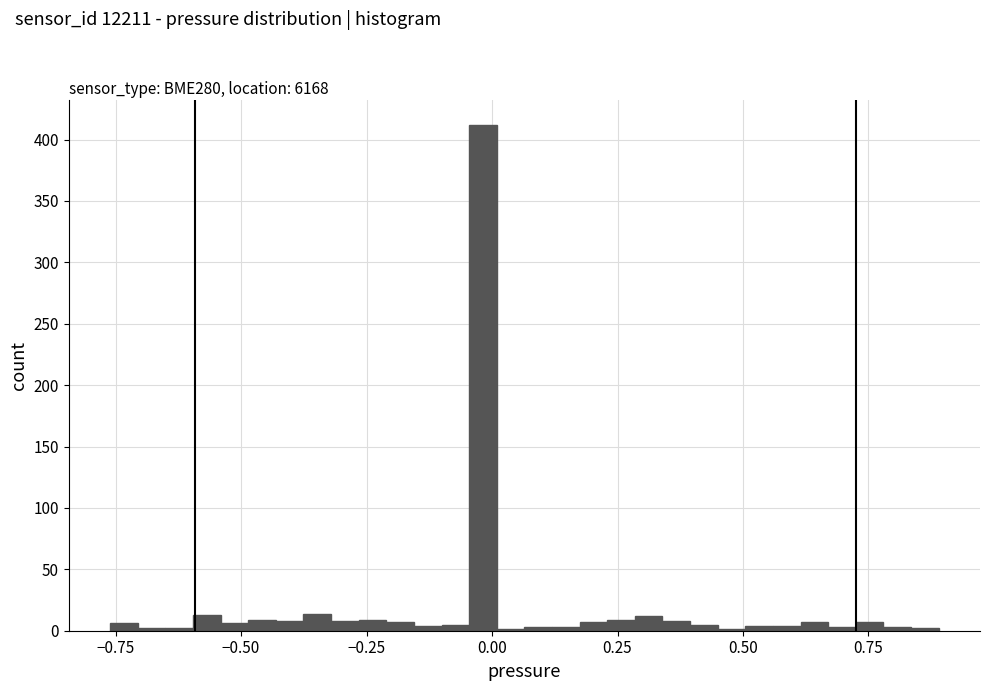

Read against the x-axis, roughly where is the centre of the tallest bar?

0.00